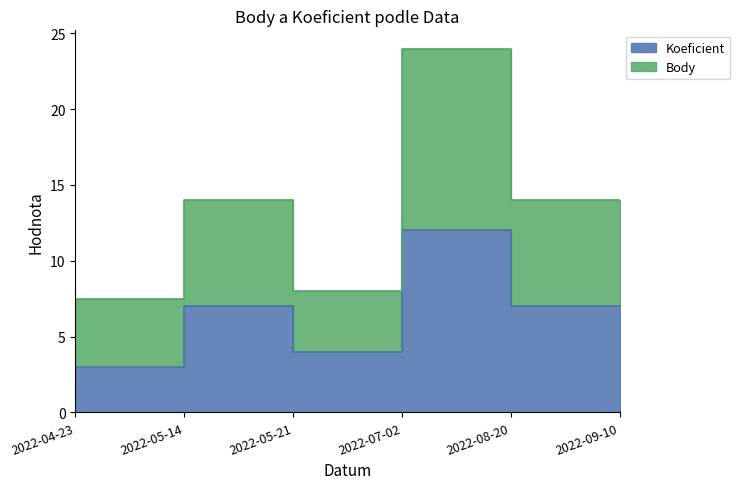

Which series changed the most between 2022-04-23 and 2022-07-02?

Body